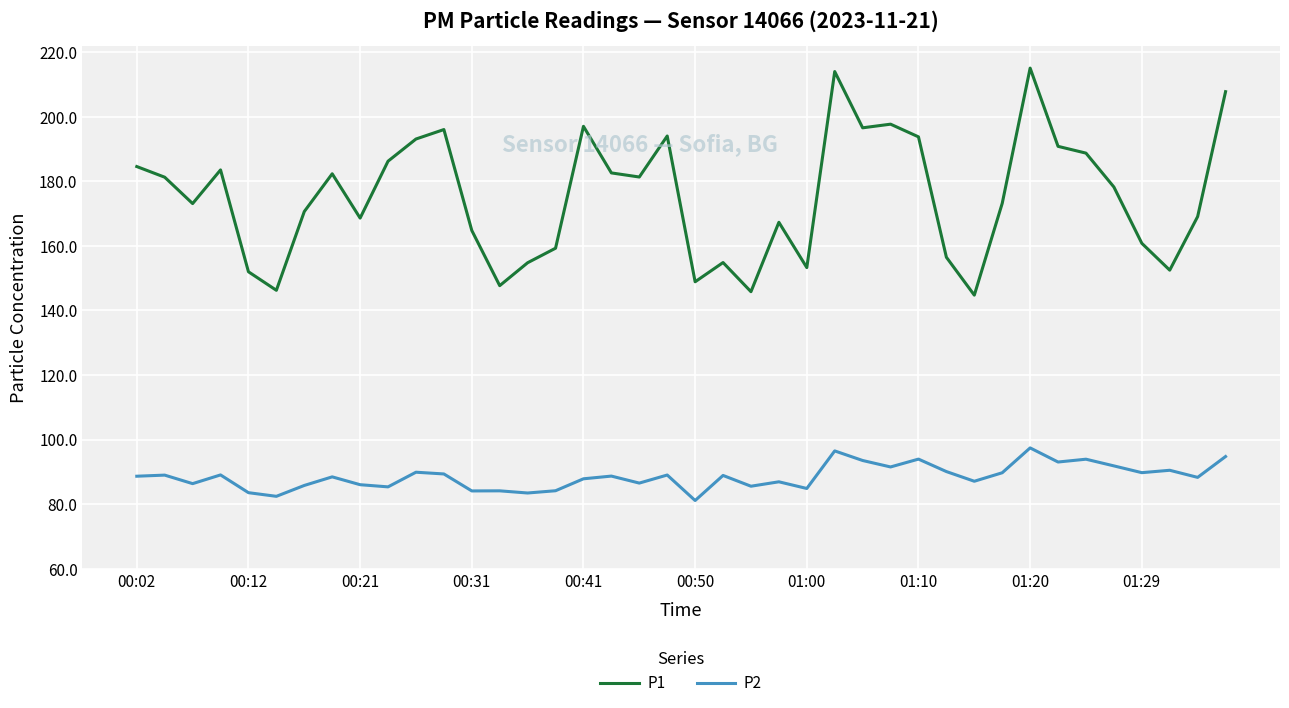

Which series has the largest range (max minus min)?

P1